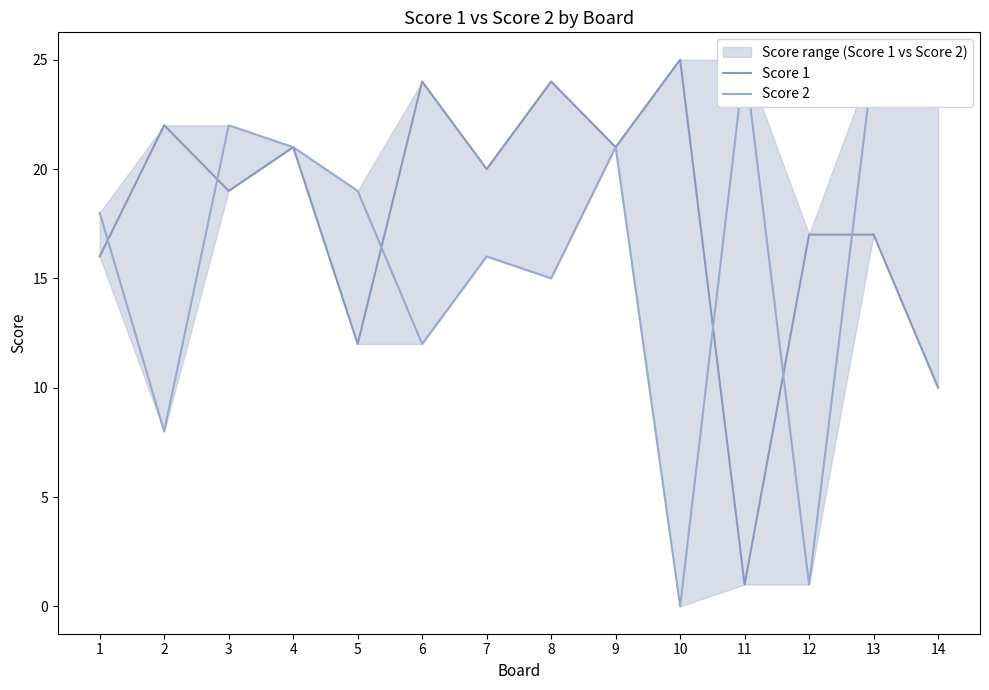

In Score 1, how many points are lower than both neighbors (excluding endpoints)?

5